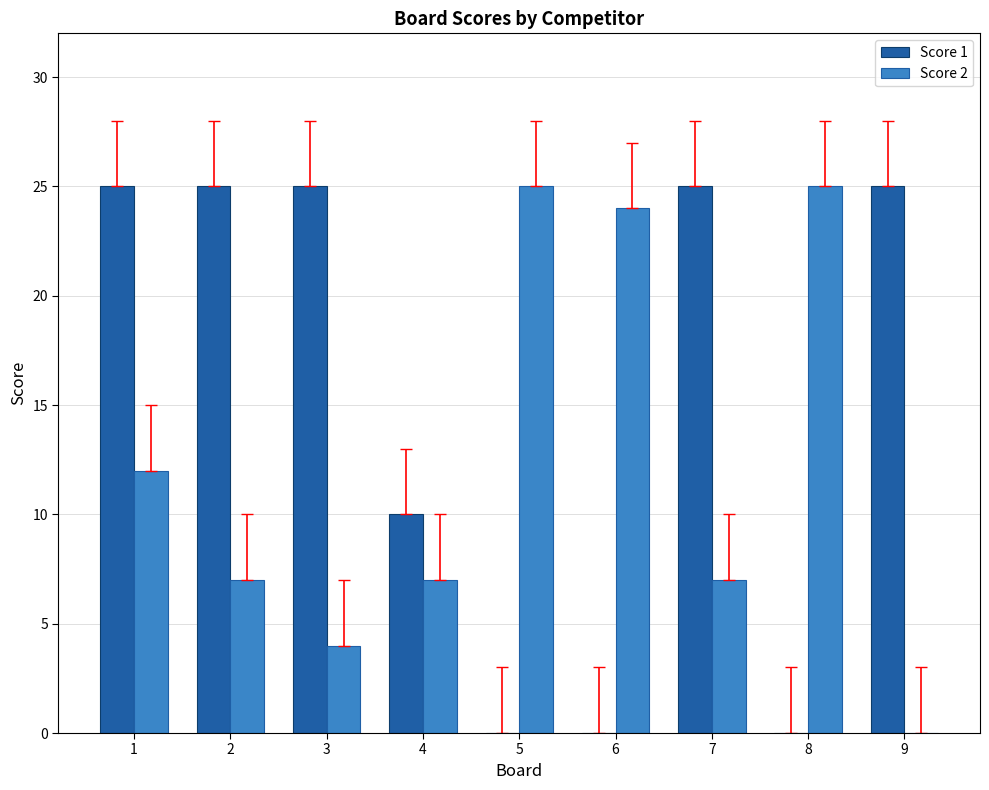

What is the greatest value displayed?

25